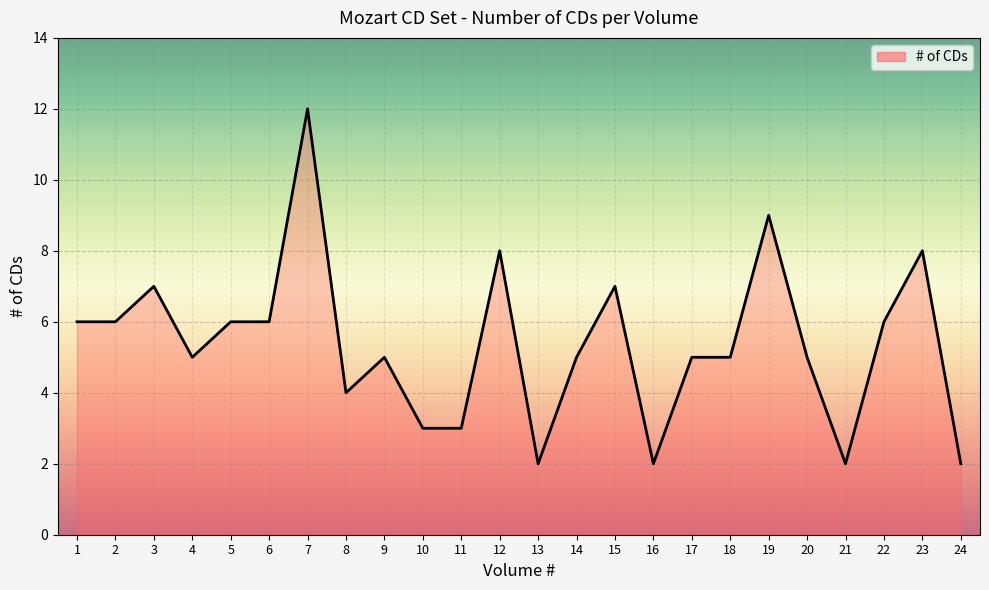

Which label corresponds to the largest value in the chart?

7